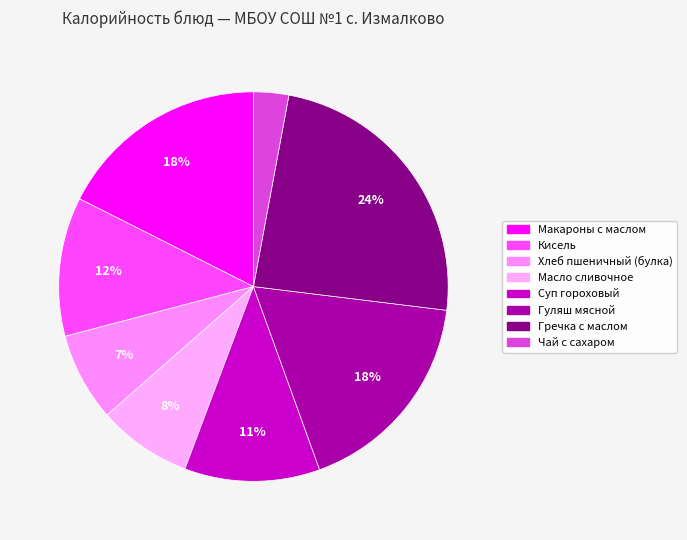

Count the number of slices in the pie.

8